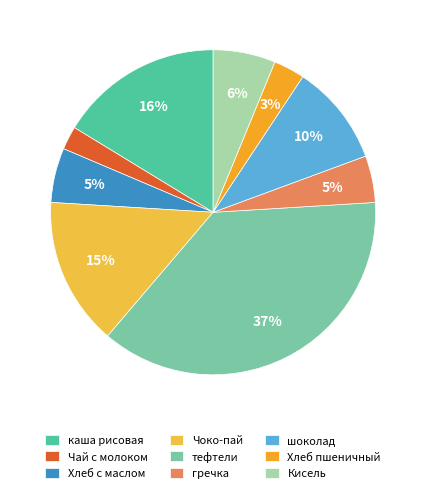

How many slices are in this pie chart?

9